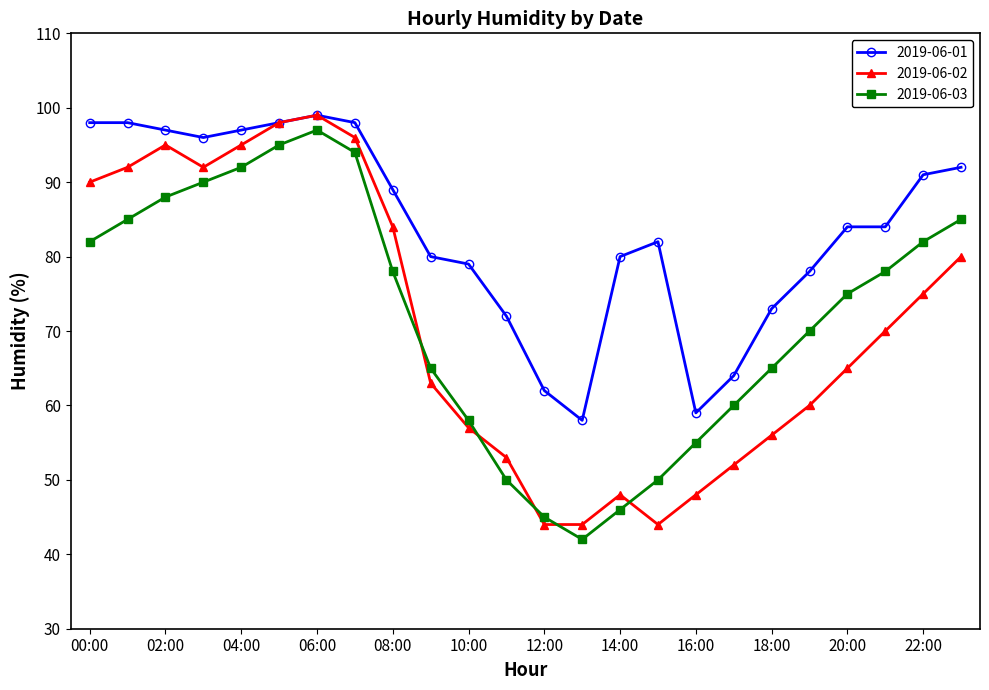

How many series are shown in this chart?

3